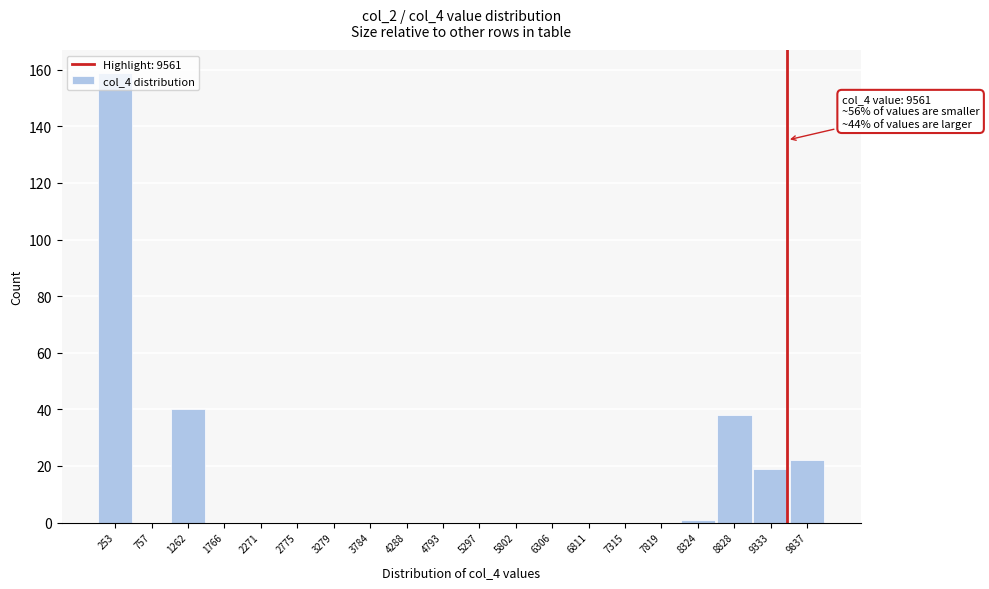

Over which range of the x-axis is the bar tallest?

0 to 500